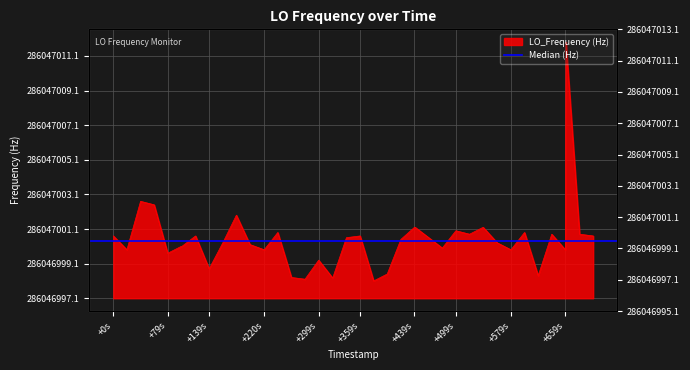

How many interior local valleys (lower than both neighbors) does the data have?

11